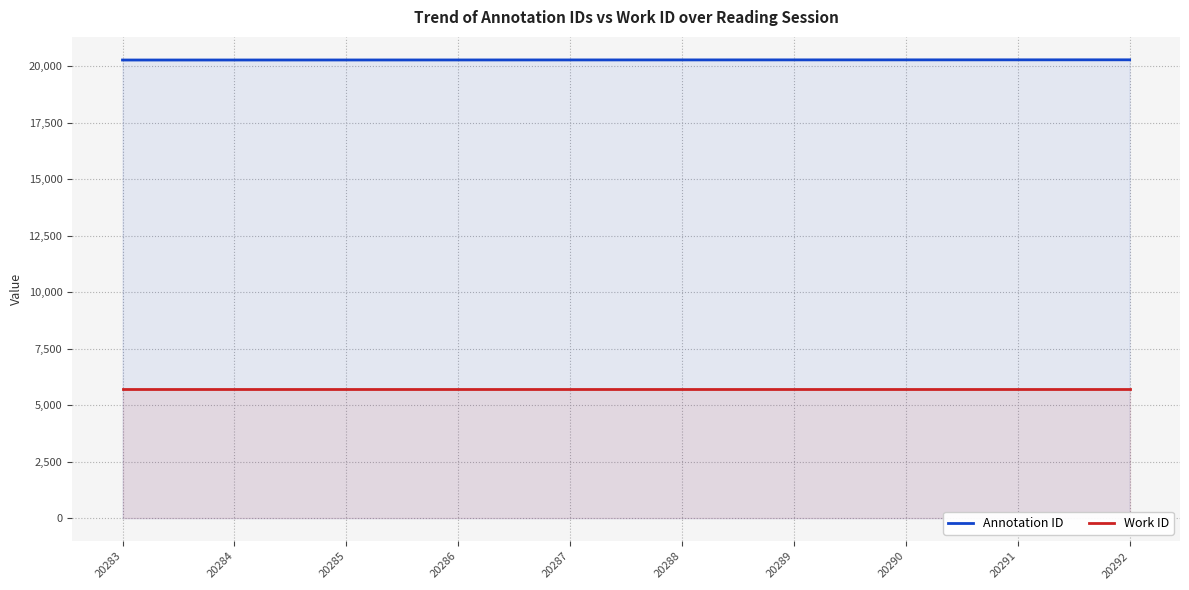

Which label corresponds to the largest value in the chart?

20292